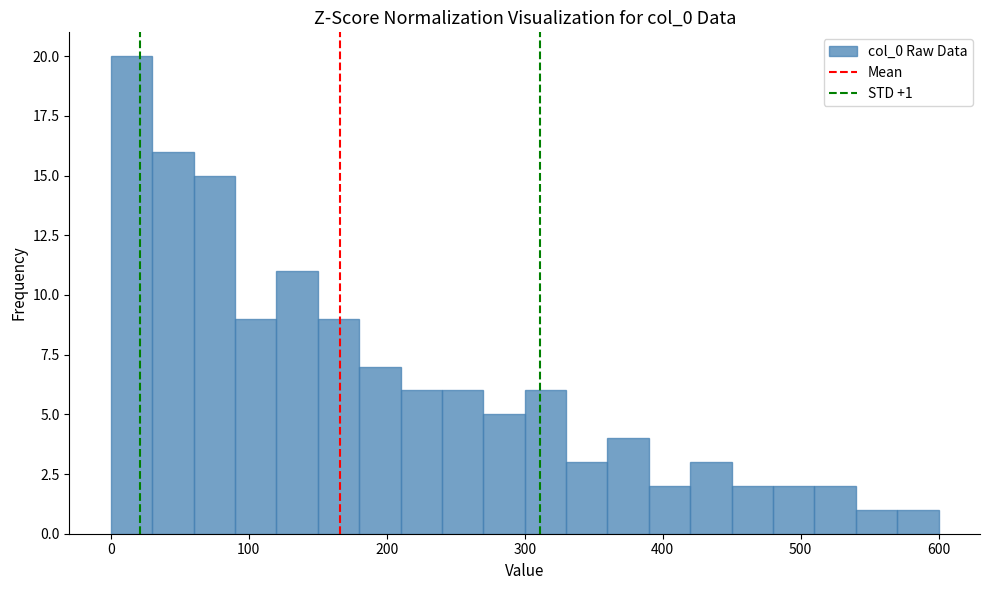

Around what value on the x-axis is the tallest bar? Give the approximate position of its centre, as read against the axis.

20